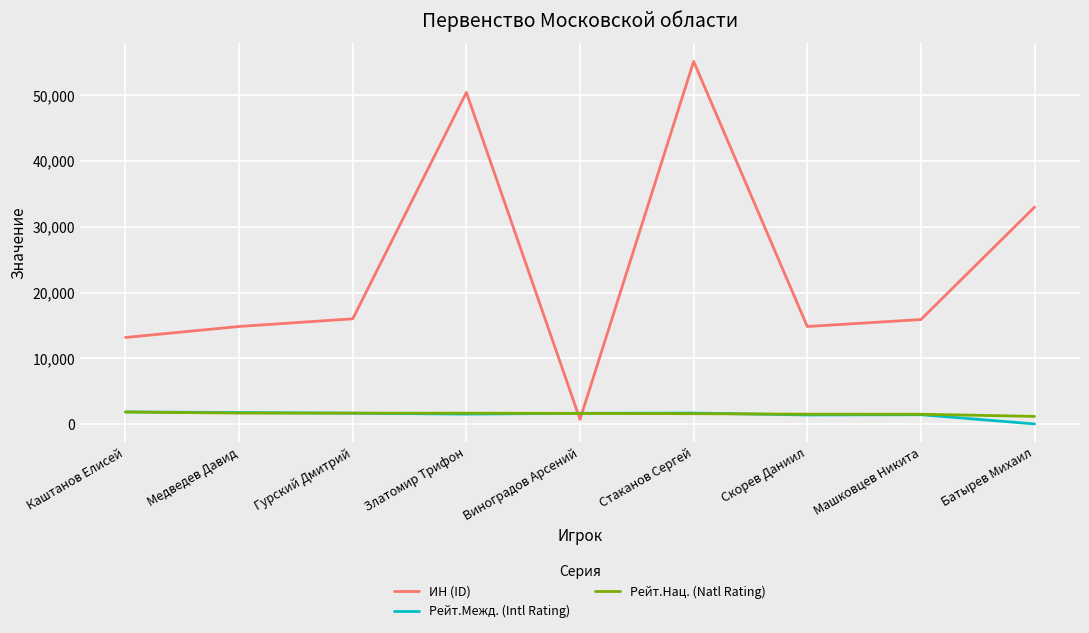

Is the value of Рейт.Нац. (Natl Rating) at Скорев Даниил greater than the value of ИН (ID) at Скорев Даниил?

No